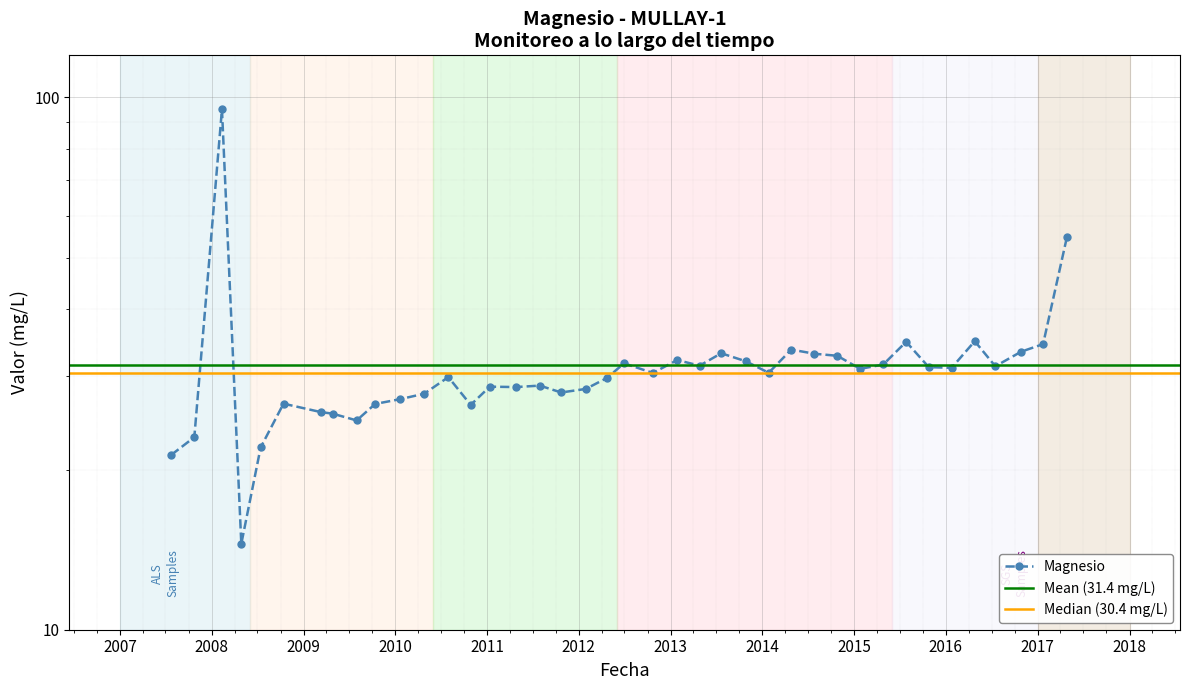

Where is the first local minimum?

2008-04-28